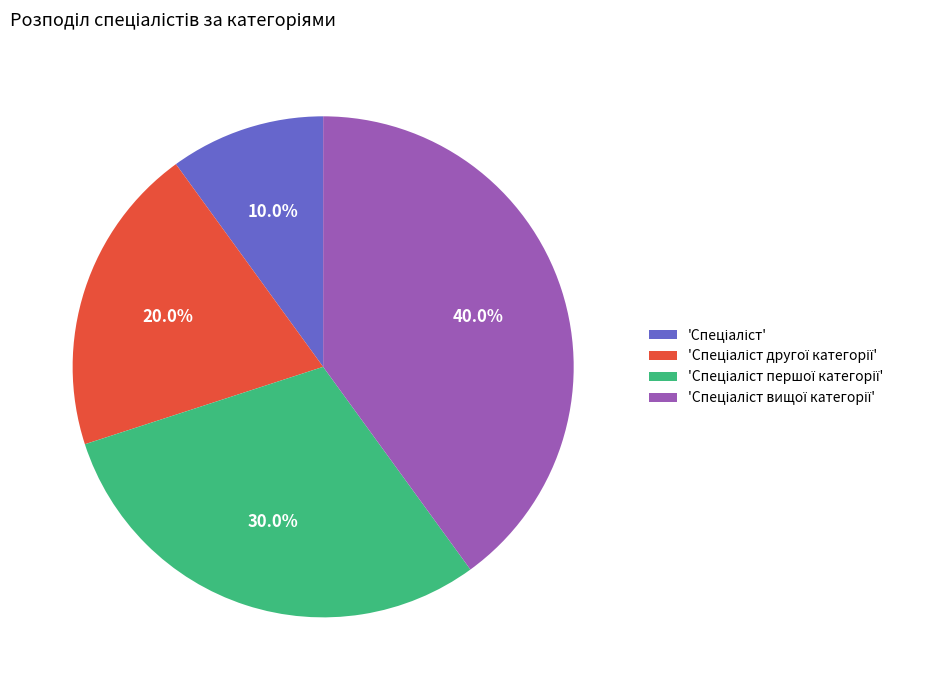

How many slices are in this pie chart?

4